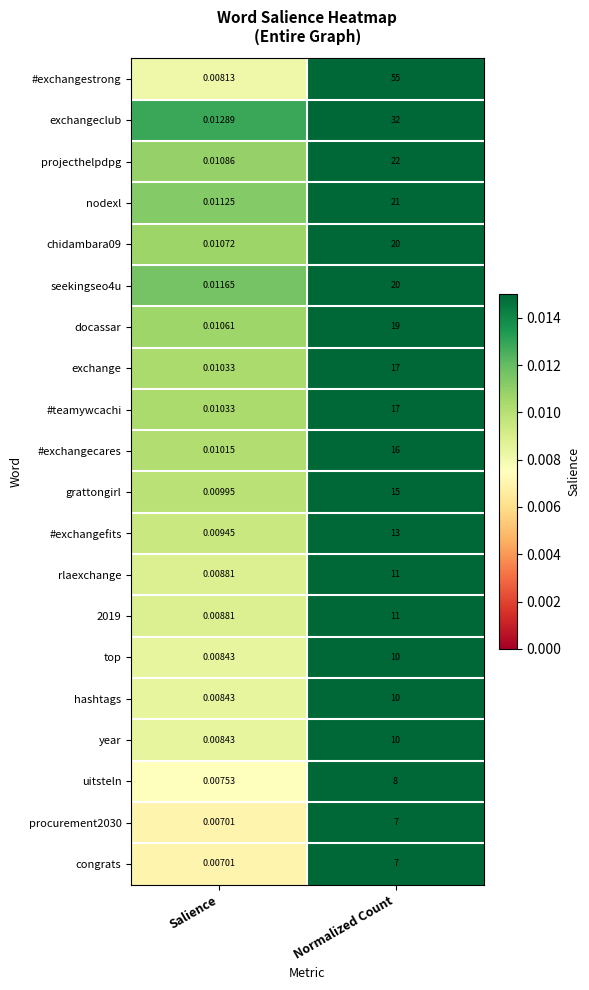

Which series has the largest range (max minus min)?

#exchangestrong